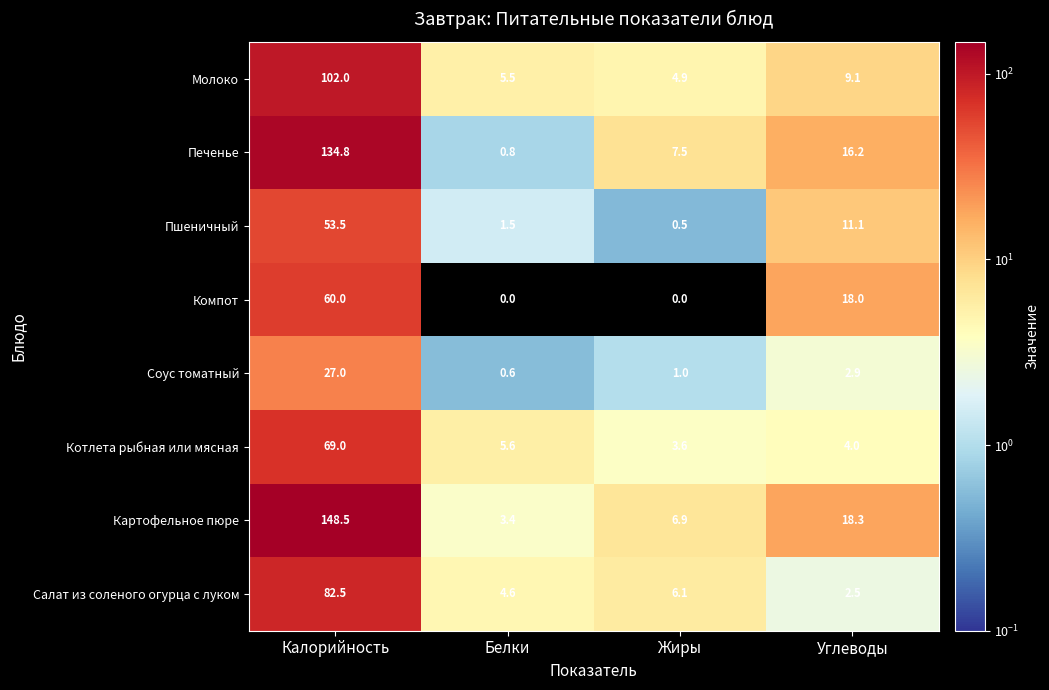

Which category has the highest value across all series?

Калорийность